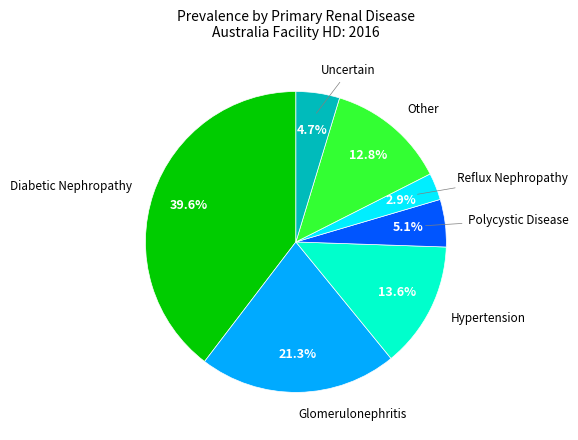

Is there any slice that represents more than half of the pie?

No